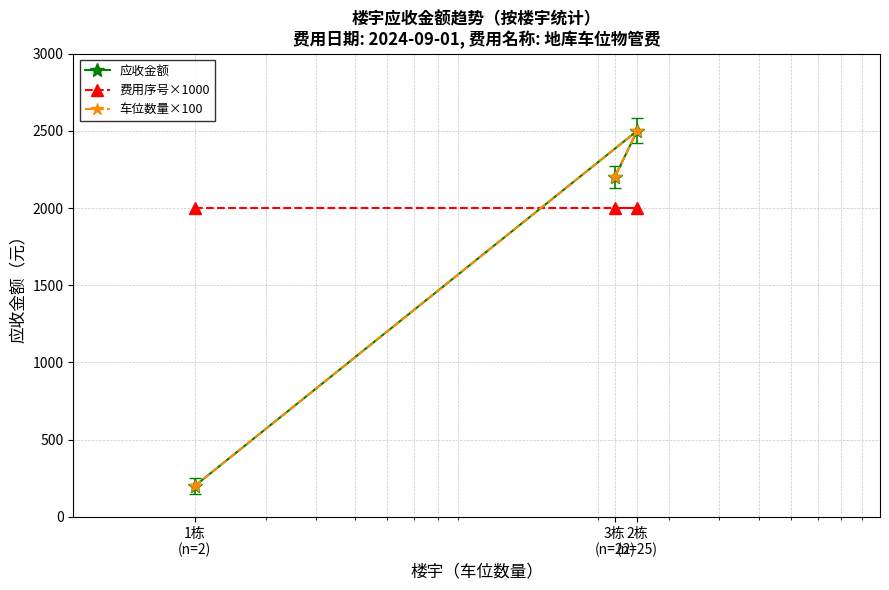

How many data points in 应收金额 are less than 2200?

1